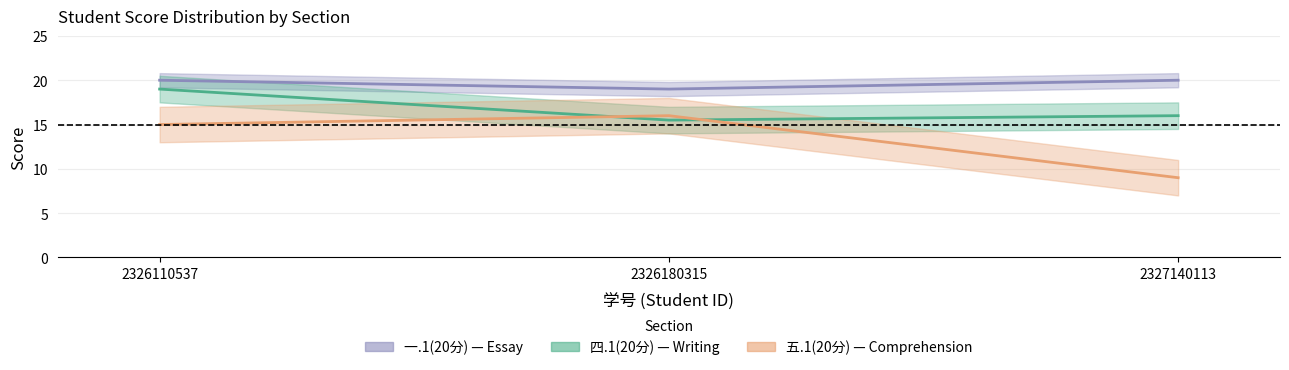

What is the sum of the 五.1(20分) values at 2326180315 and 2326110537?

31.0